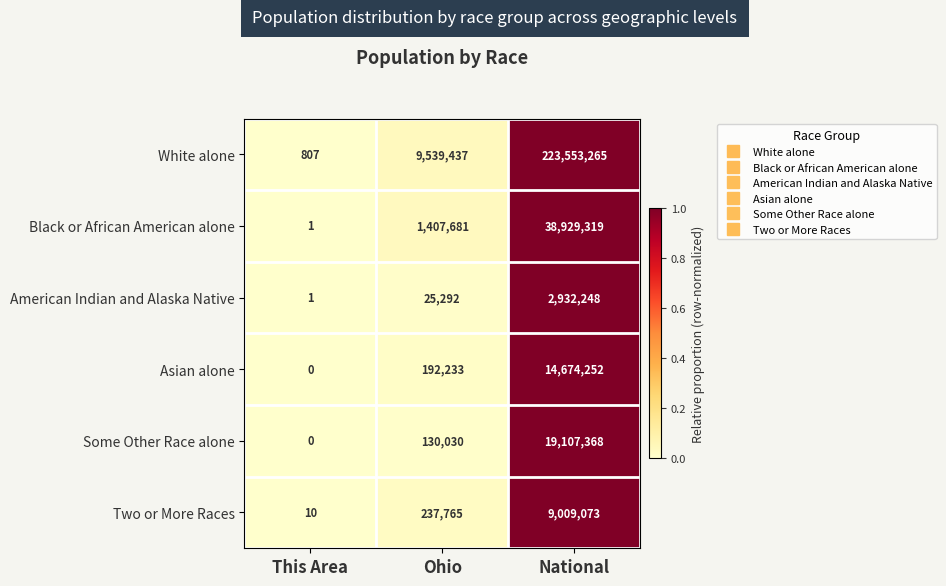

List the series in order of their peak value, highest first.

White alone, Black or African American alone, Some Other Race alone, Asian alone, Two or More Races, American Indian and Alaska Native